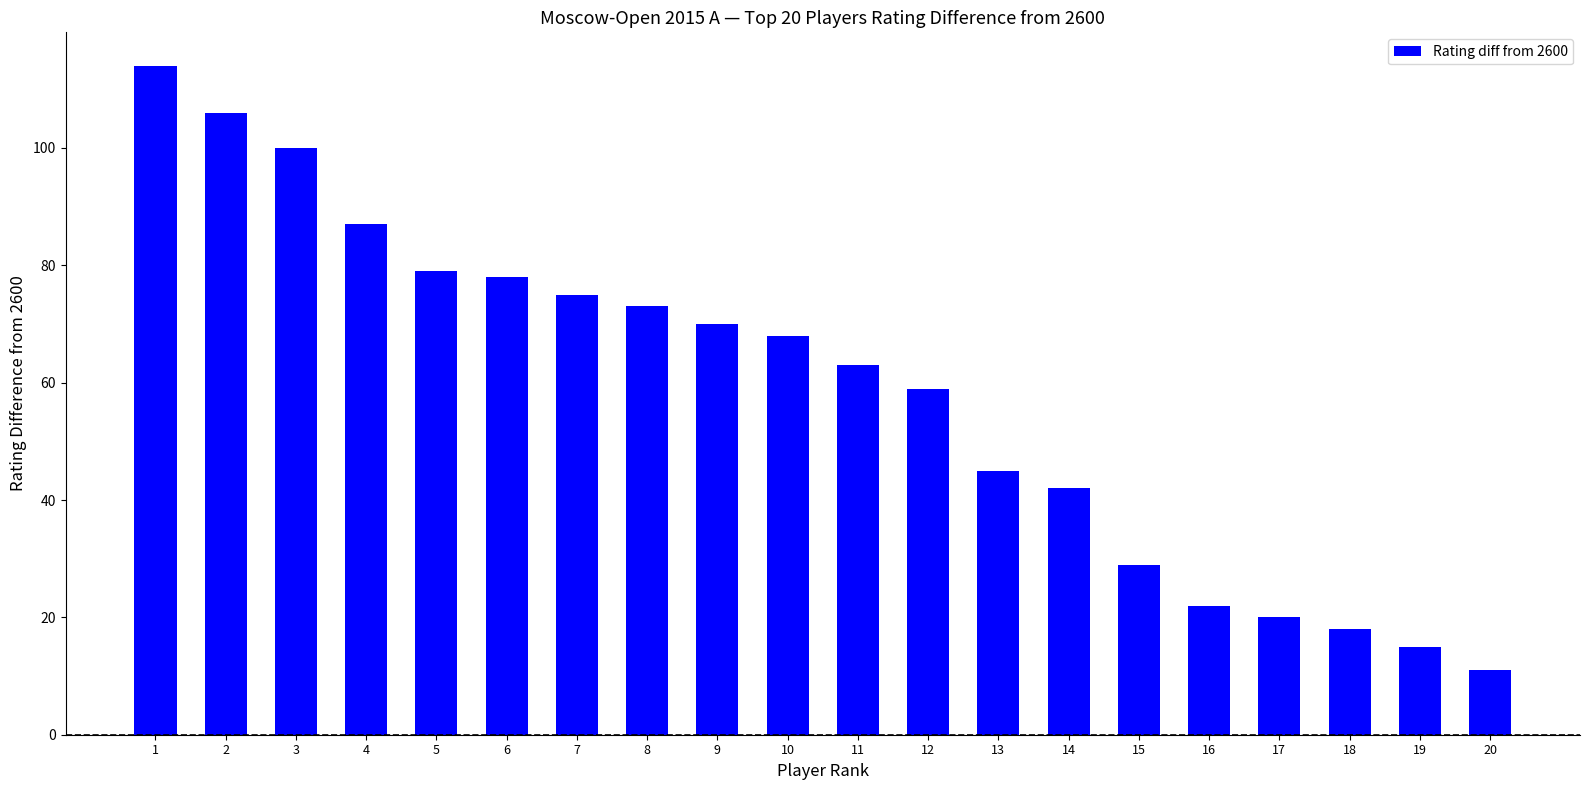

Count the number of data series in this chart.

1